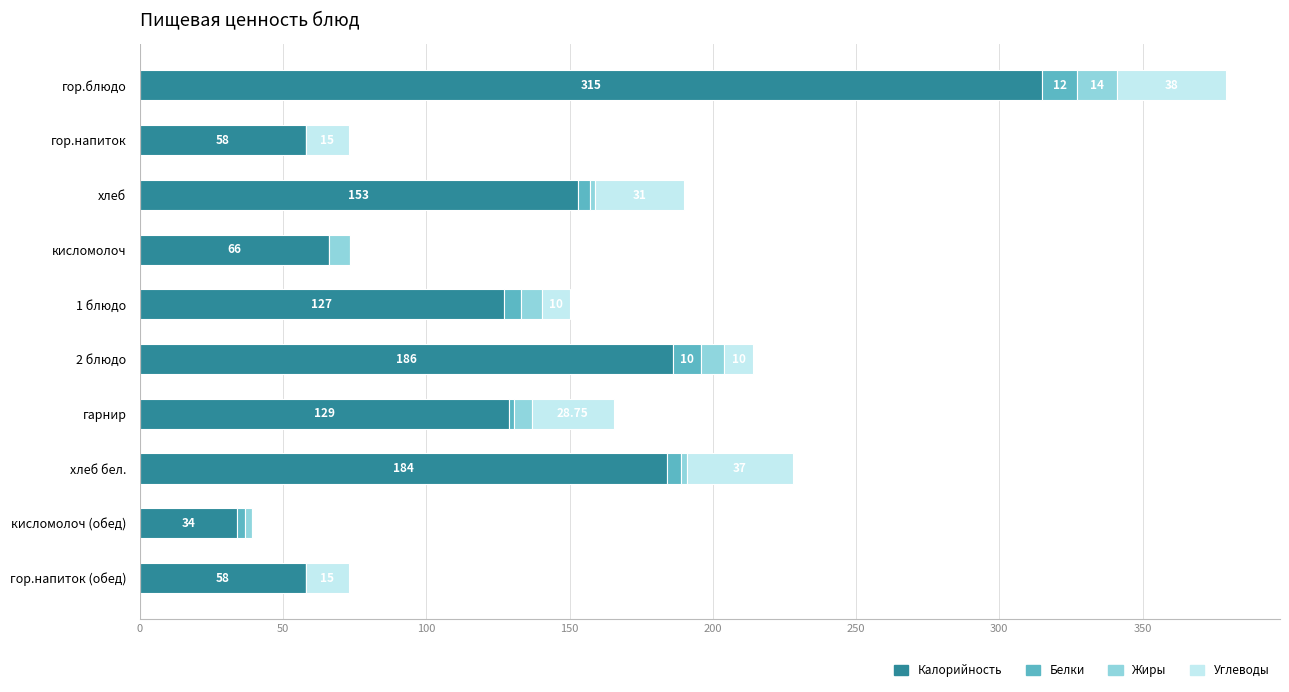

What is the sum of all Калорийность values?

1310.0